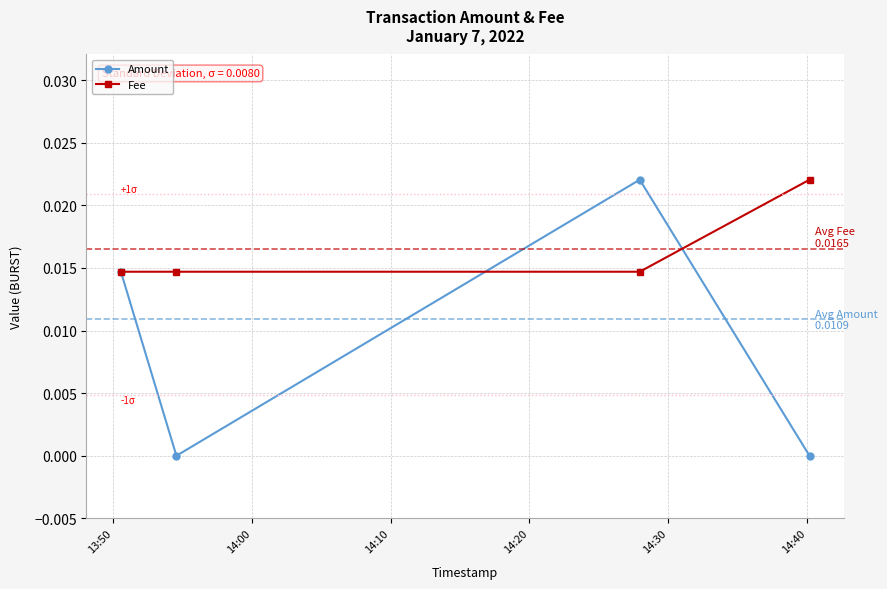

In Amount, how many points are lower than both neighbors (excluding endpoints)?

1